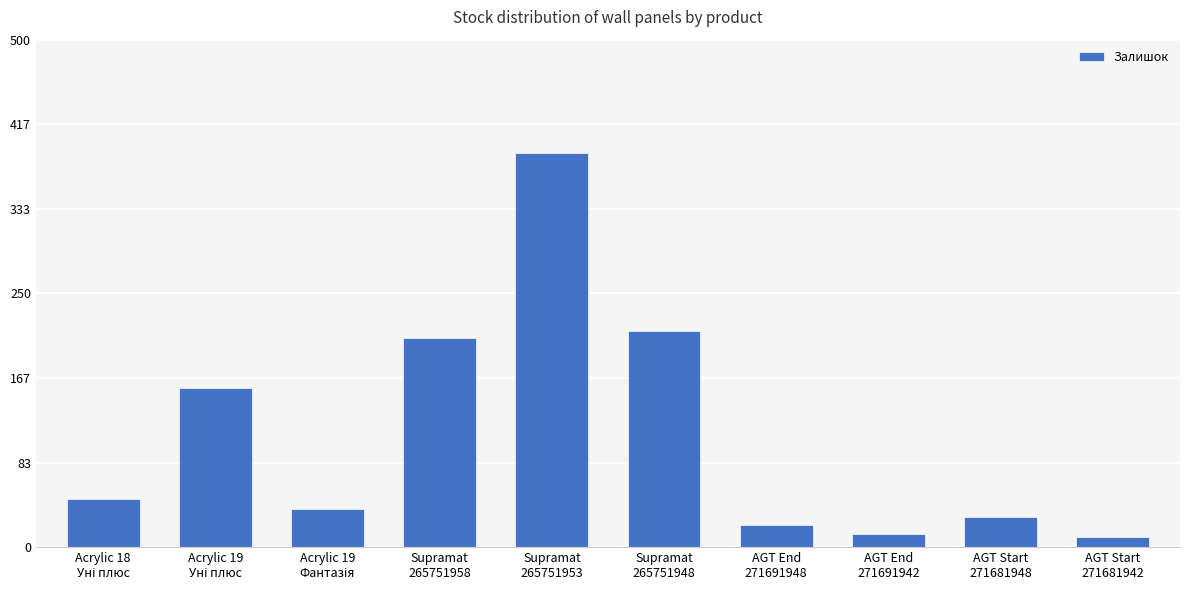

What is the maximum value shown in the chart?

388